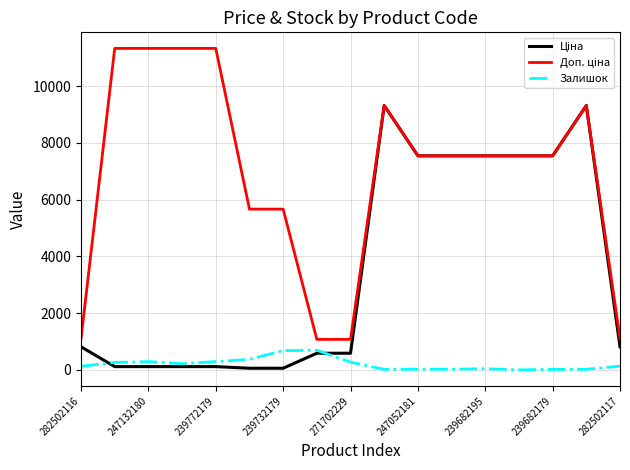

What is the maximum value for Залишок?

690.0